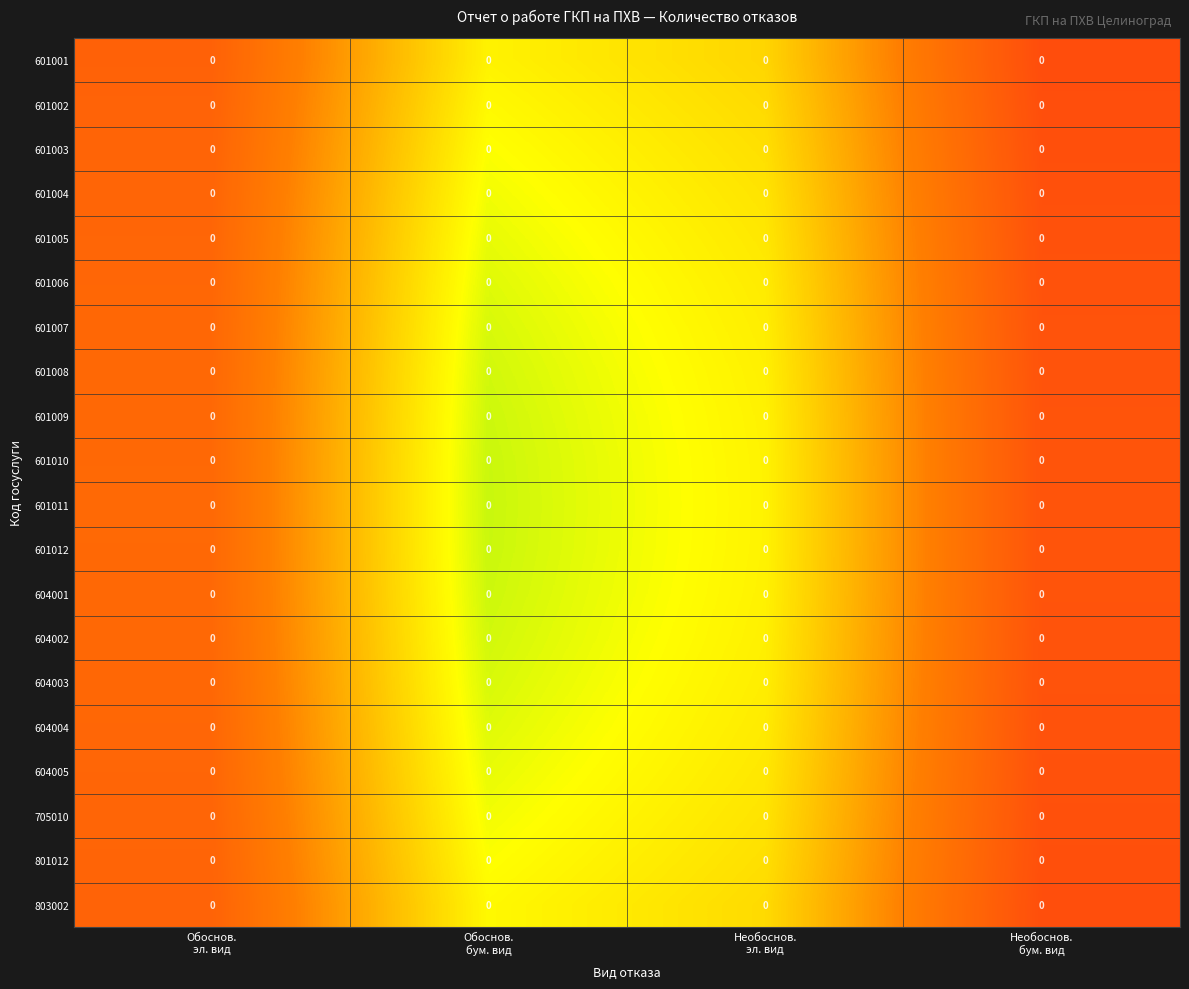

List the labels in order of 601008 value, largest first.

Необоснов. бум. вид, Обоснов. эл. вид, Необоснов. эл. вид, Обоснов. бум. вид